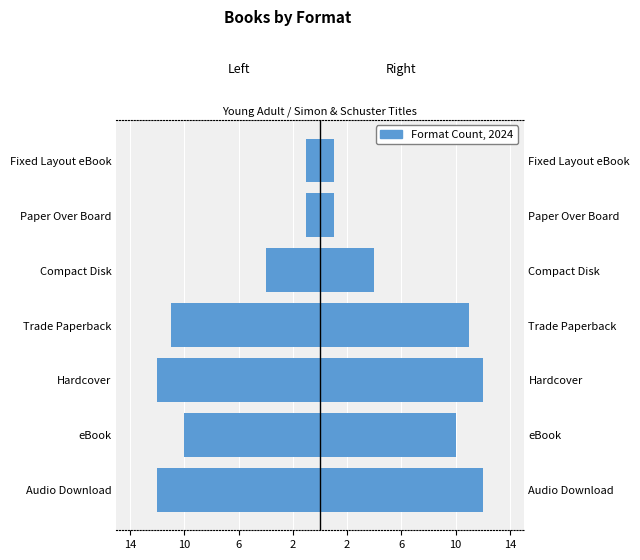

What is the change in value from eBook to Compact Disk?

+6